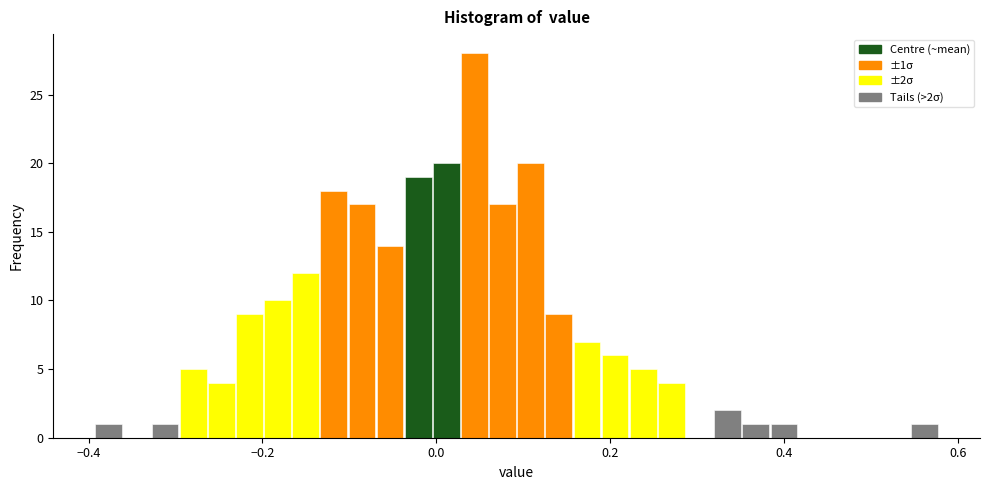

Around what value on the x-axis is the tallest bar? Give the approximate position of its centre, as read against the axis.

0.04